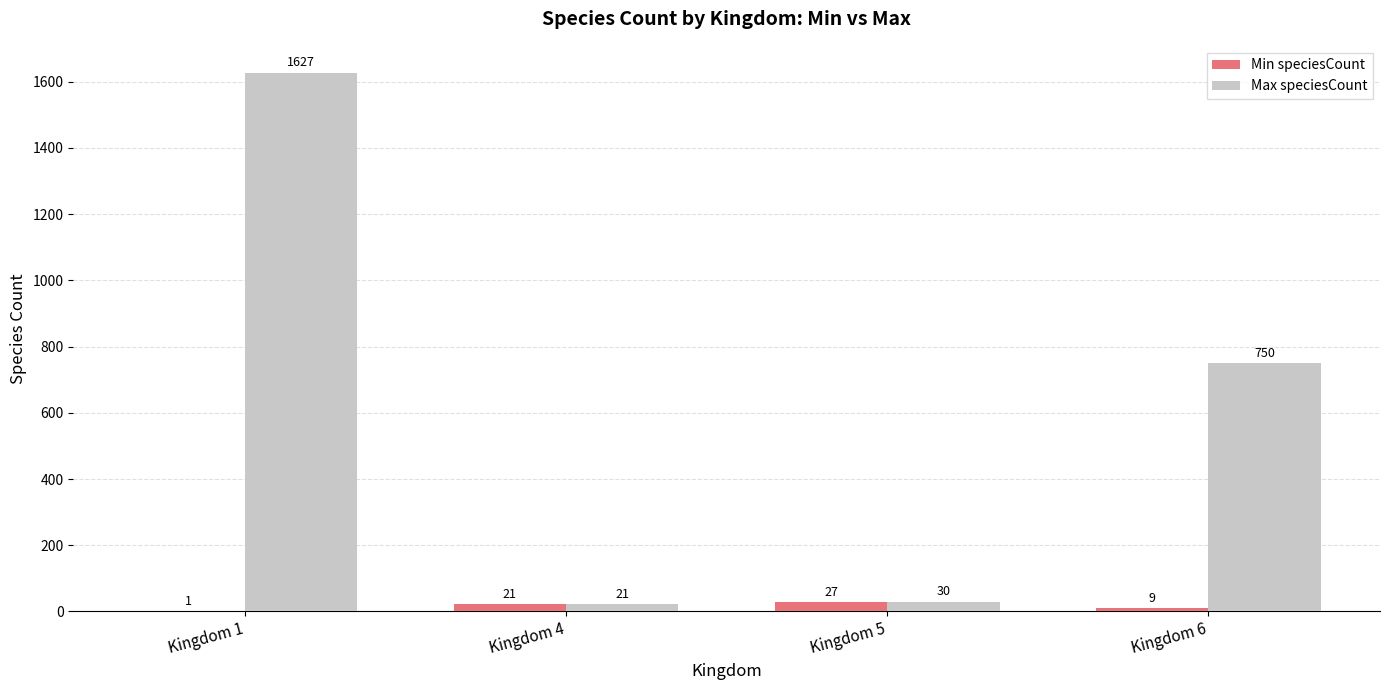

Where is Max speciesCount nearest to the value 824?

Kingdom 6